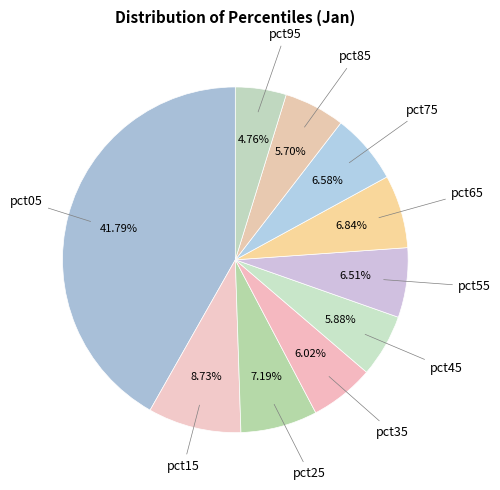

What is the largest slice in the pie chart?

pct05